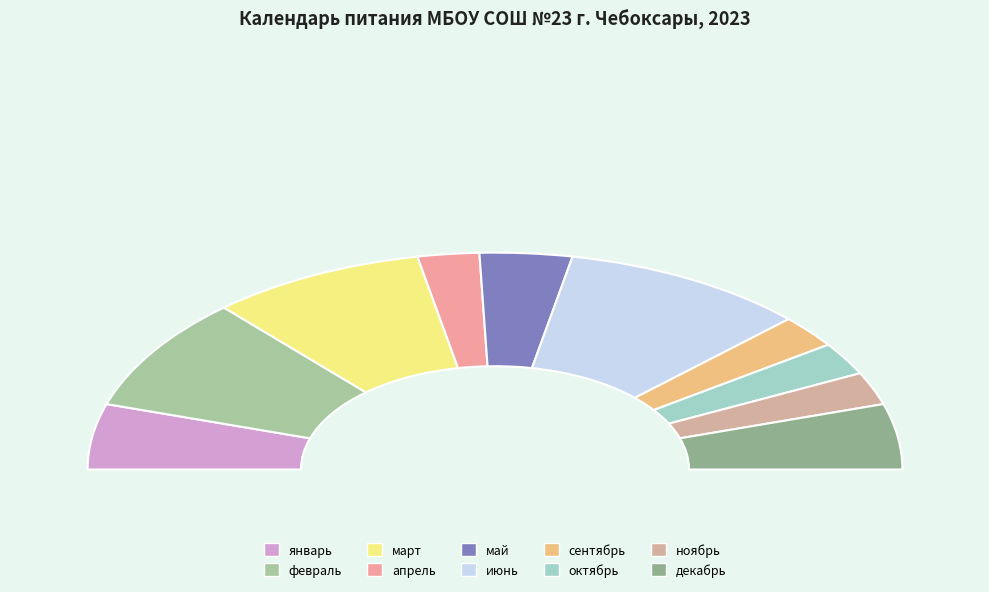

To the nearest percent, what portion does март represent?

17%